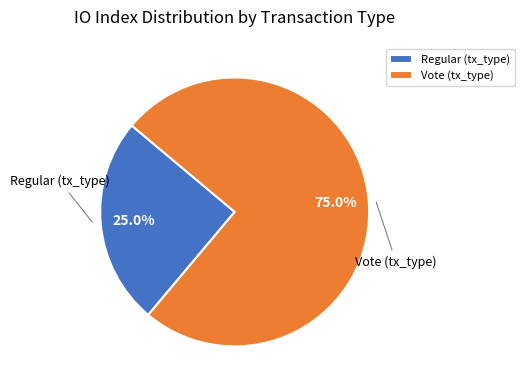

Which category has the biggest portion of the pie?

Vote (tx_type)